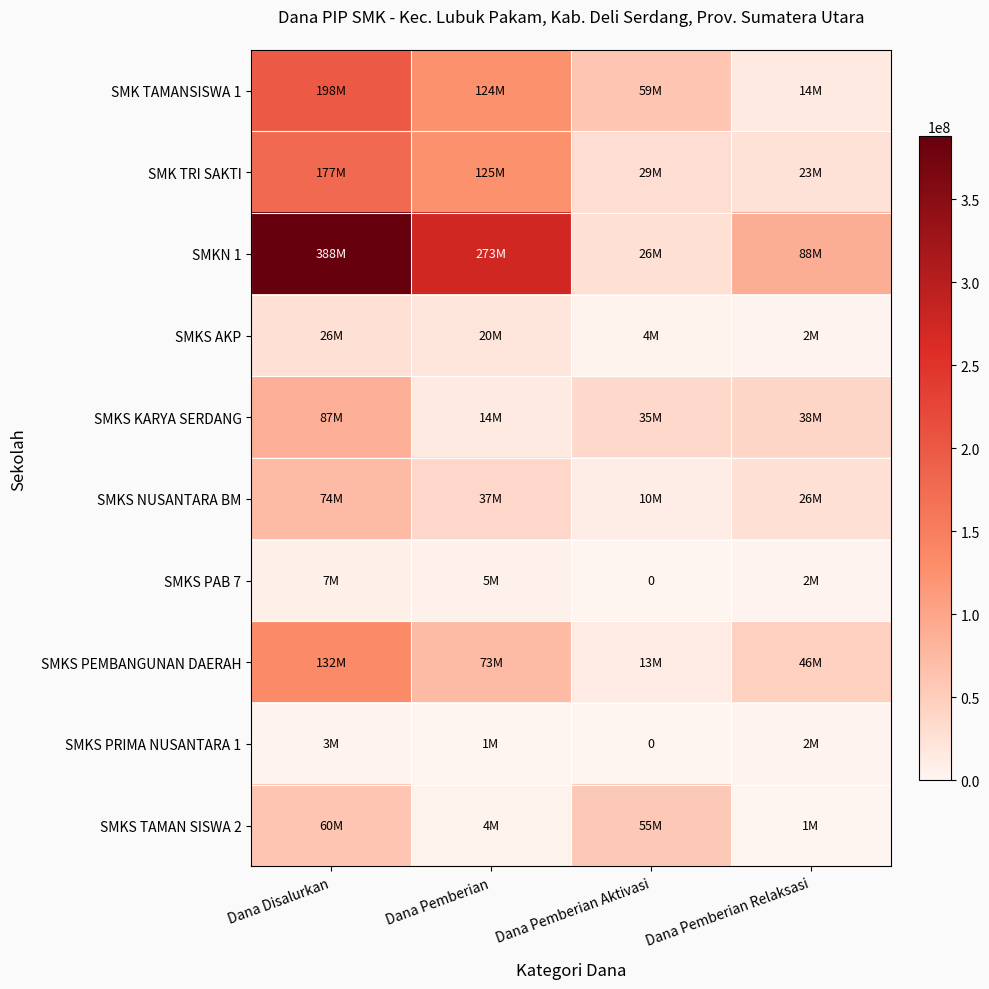

Which series has the largest range (max minus min)?

SMKN 1